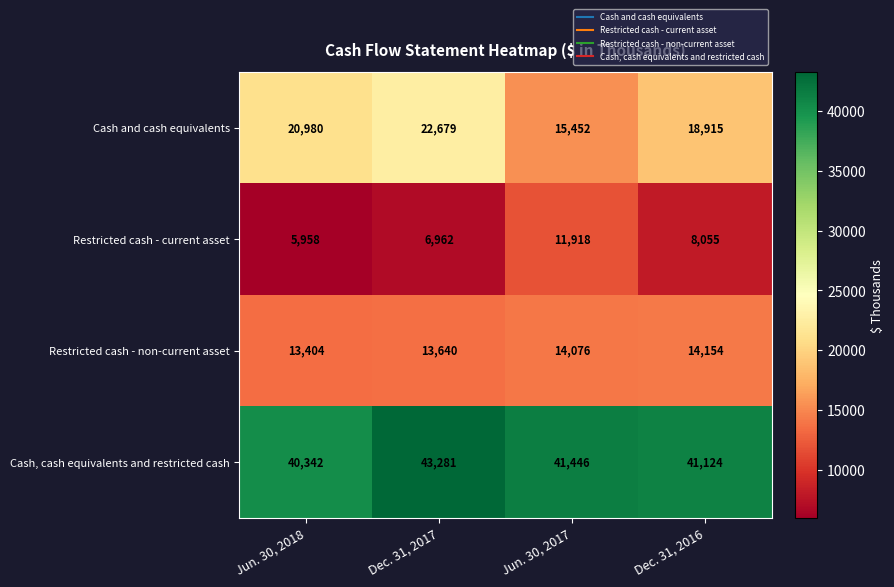

The value of Restricted cash - current asset at Dec. 31, 2016 is 8055. True or false?

True